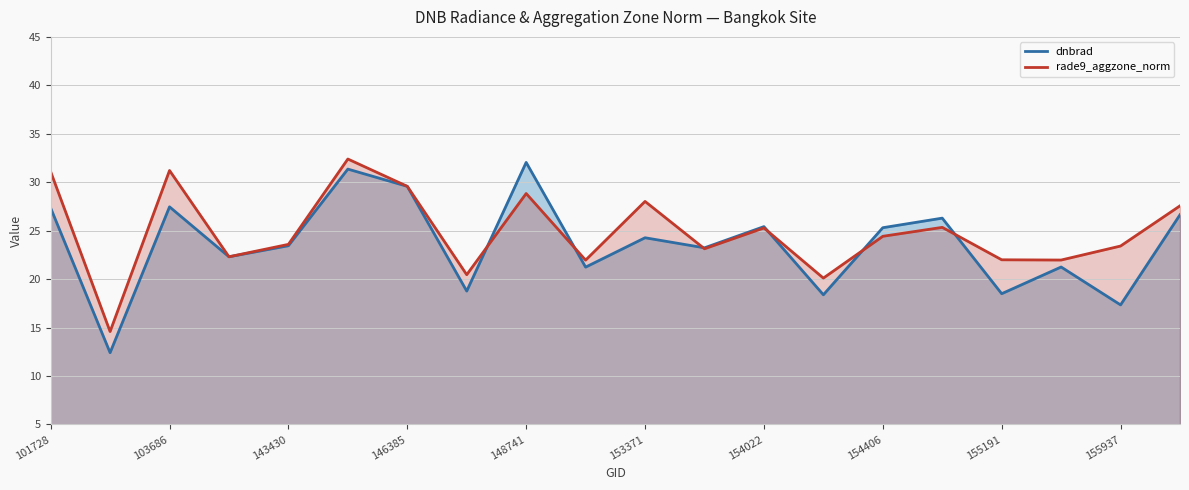

Which series has the largest range (max minus min)?

dnbrad